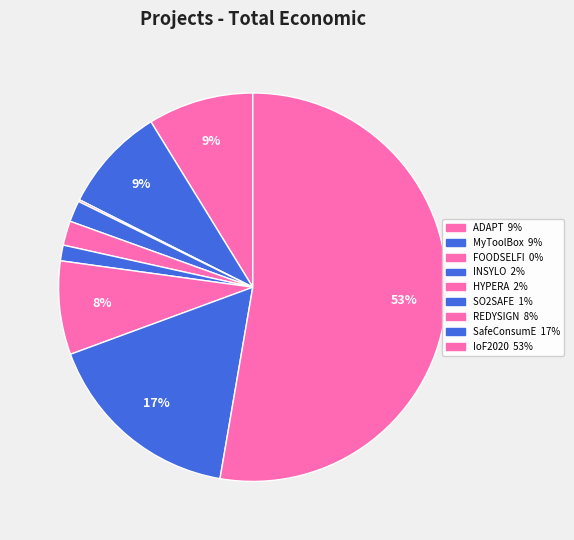

Does any single category account for the majority?

Yes